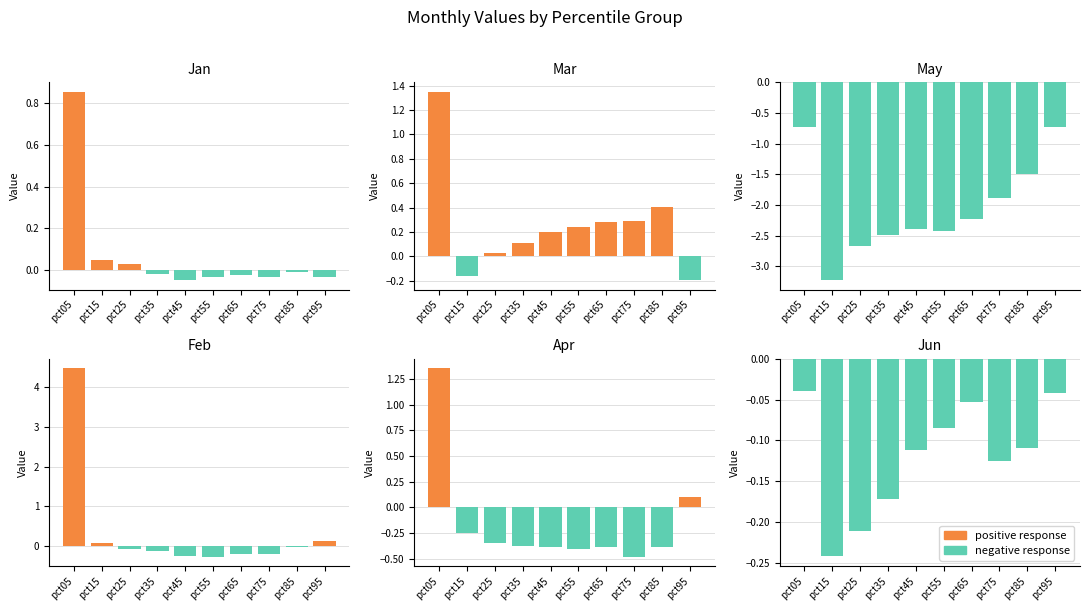

Which series has the largest total across all categories?

positive response